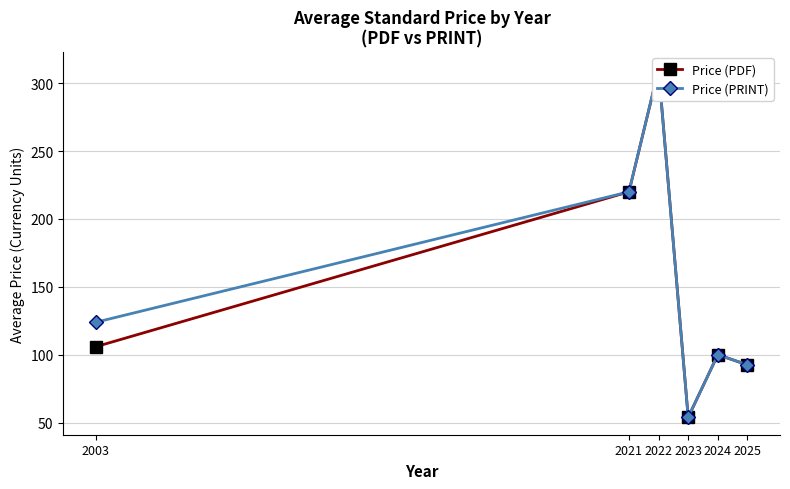

True or false: Price (PDF) has more than 1 points higher than both neighbors.

True